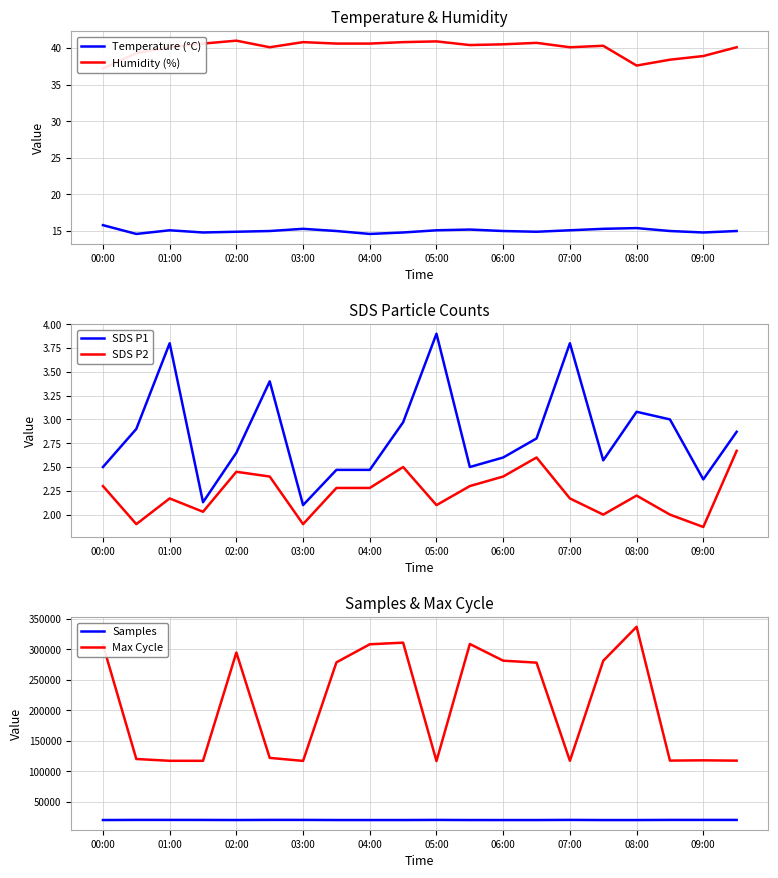

True or false: SDS P1 and SDS P2 cross at least once.

False